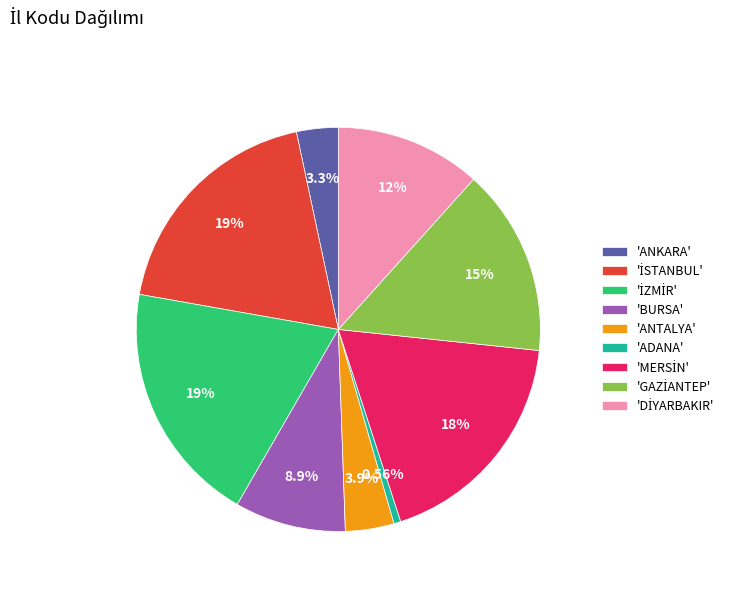

Between 'ADANA' and 'ANKARA', which is larger?

'ANKARA'